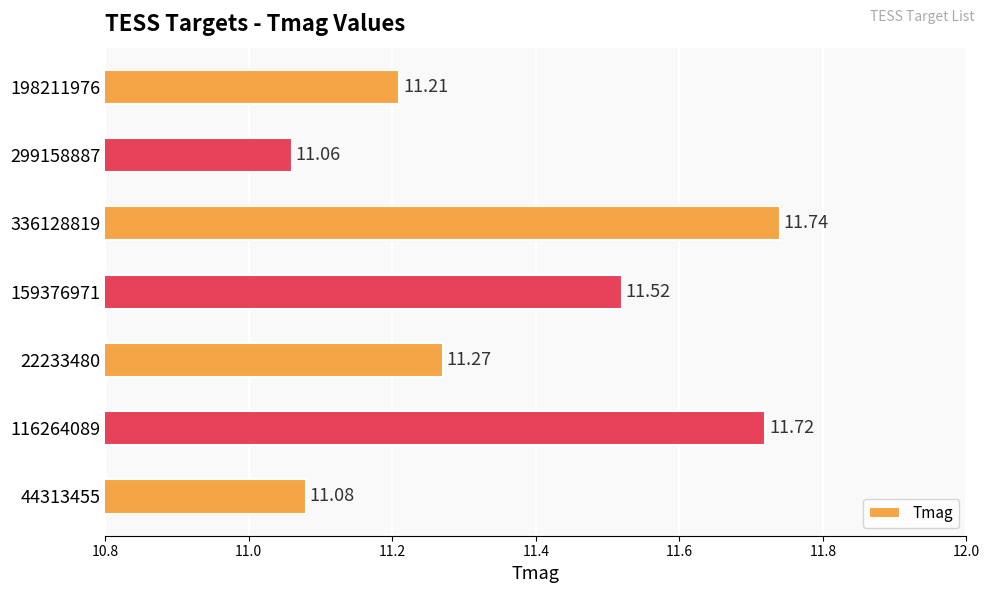

What is the difference between the maximum and minimum values?

0.7